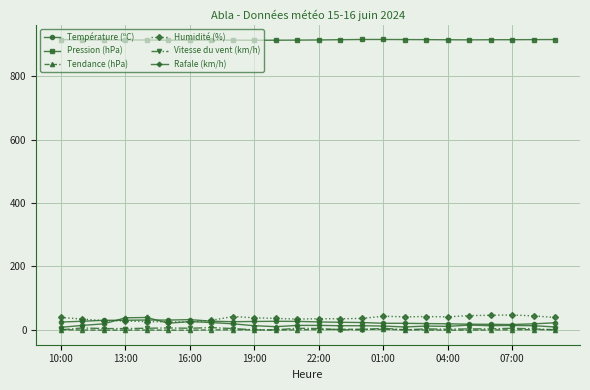

At how many categories does at least one series exceed 660?

24